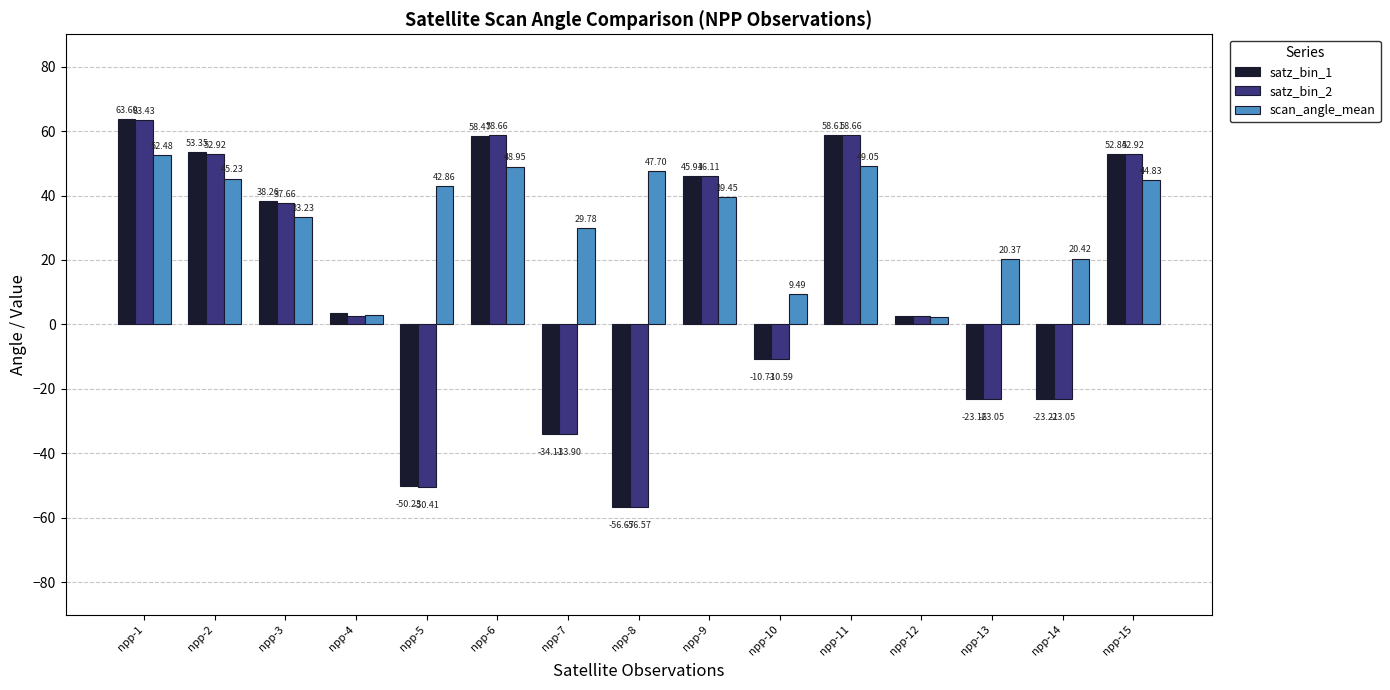

What is the difference between the highest and lowest values at npp-5?

93.3